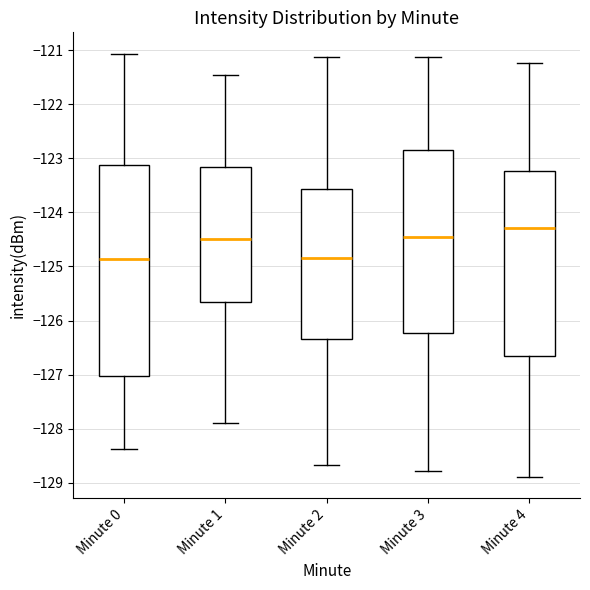

Reading left to right, read every box against the y-axis: the position of its median line, the range the box covers, and the ends of its whiskers. The values are not printed on the chart, so give them approximately, as read against the axis.

Minute 0: median -124.9, box -127.0 to -123.1, whiskers -128.4 to -121.1
Minute 1: median -124.5, box -125.7 to -123.2, whiskers -127.9 to -121.5
Minute 2: median -124.8, box -126.3 to -123.6, whiskers -128.7 to -121.1
Minute 3: median -124.5, box -126.2 to -122.8, whiskers -128.8 to -121.1
Minute 4: median -124.3, box -126.7 to -123.2, whiskers -128.9 to -121.2